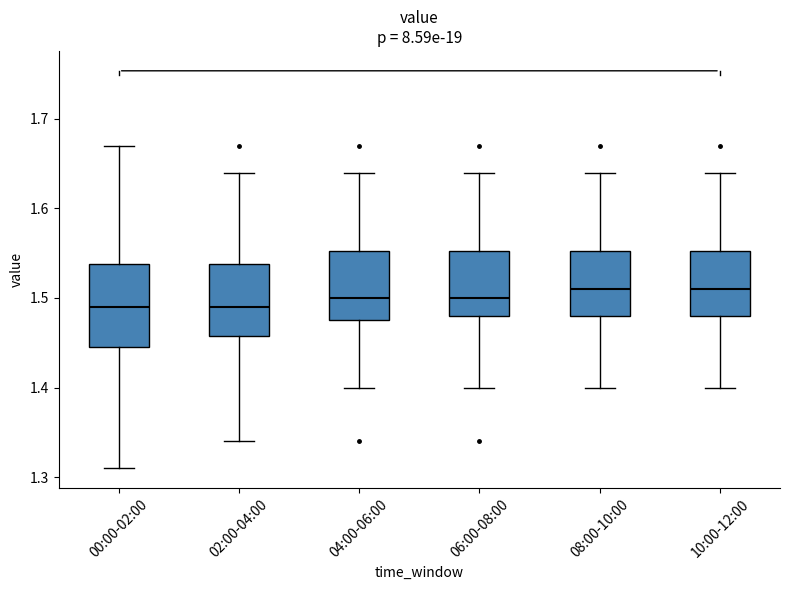

Reading left to right, transcribe this box plot: for each box, give where its median line is, the range the box spans, and where its two whiskers end, as read against the y-axis. The values are not printed on the chart, so give them approximately, as read against the axis.

00:00-02:00: median 1.49, box 1.45 to 1.54, whiskers 1.31 to 1.67
02:00-04:00: median 1.49, box 1.46 to 1.54, whiskers 1.34 to 1.64
04:00-06:00: median 1.50, box 1.48 to 1.55, whiskers 1.40 to 1.64
06:00-08:00: median 1.50, box 1.48 to 1.55, whiskers 1.40 to 1.64
08:00-10:00: median 1.51, box 1.48 to 1.55, whiskers 1.40 to 1.64
10:00-12:00: median 1.51, box 1.48 to 1.55, whiskers 1.40 to 1.64